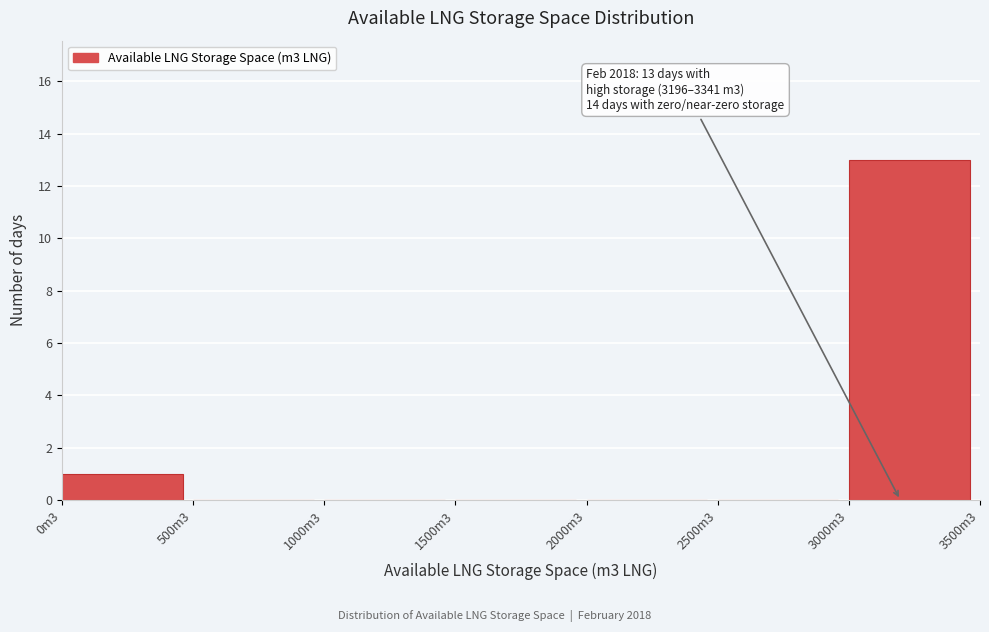

Reading left to right, what are all the values shown in this chart?

0m3=1	500m3=0	1000m3=0	1500m3=0	2000m3=0	2500m3=0	3000m3=13